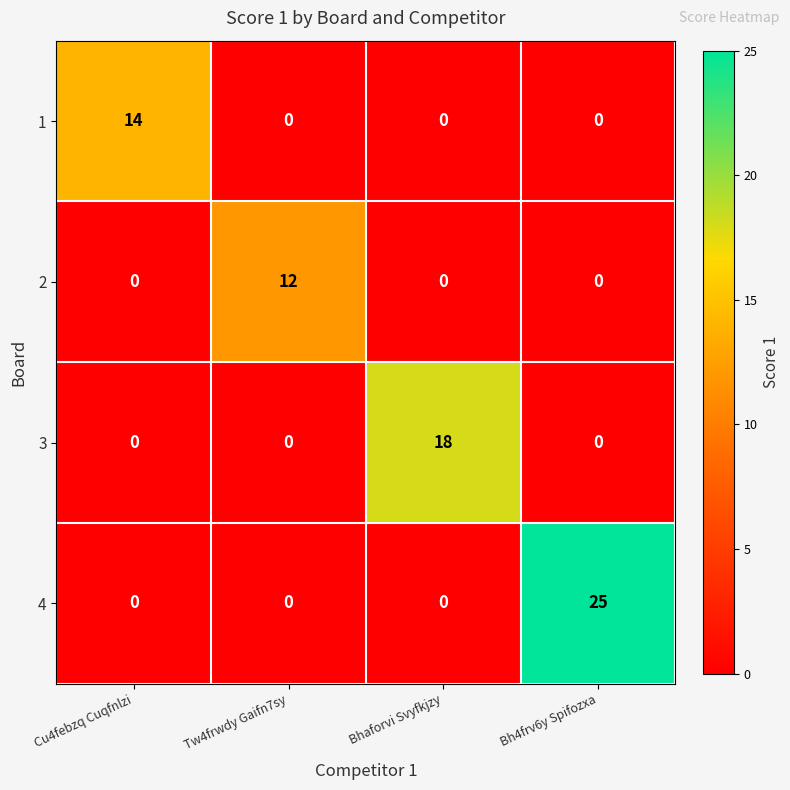

List the series in order of their overall mean, lowest first.

2, 1, 3, 4